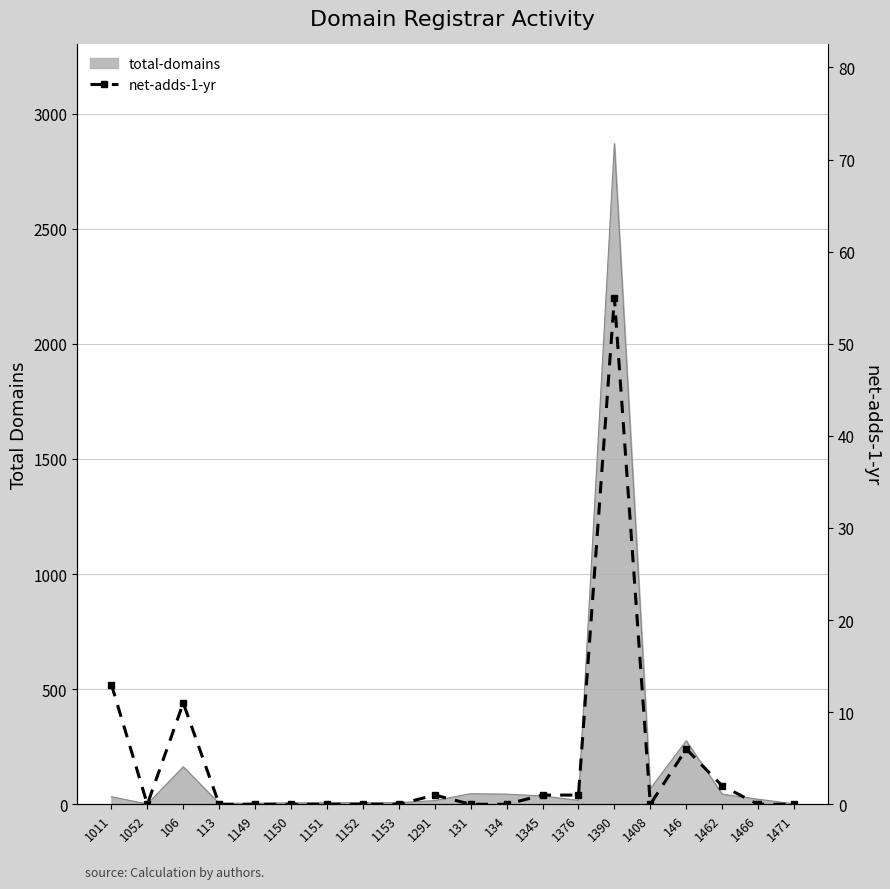

What is the ratio of the value at 1462 to the value at 1376?

2.0